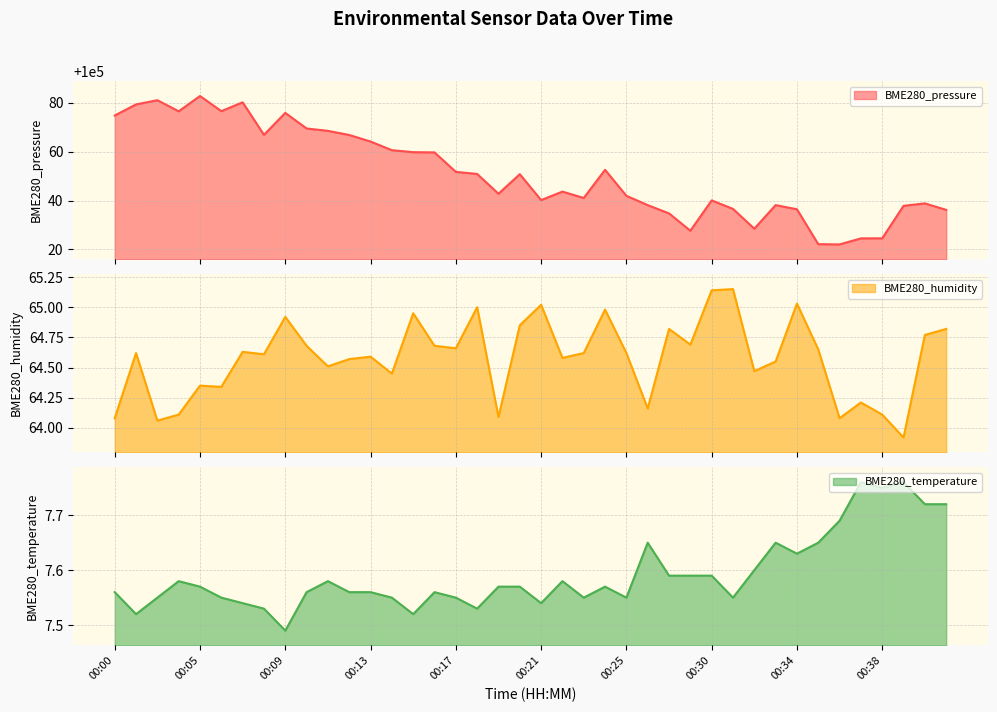

What is the minimum value shown in the chart?

7.5